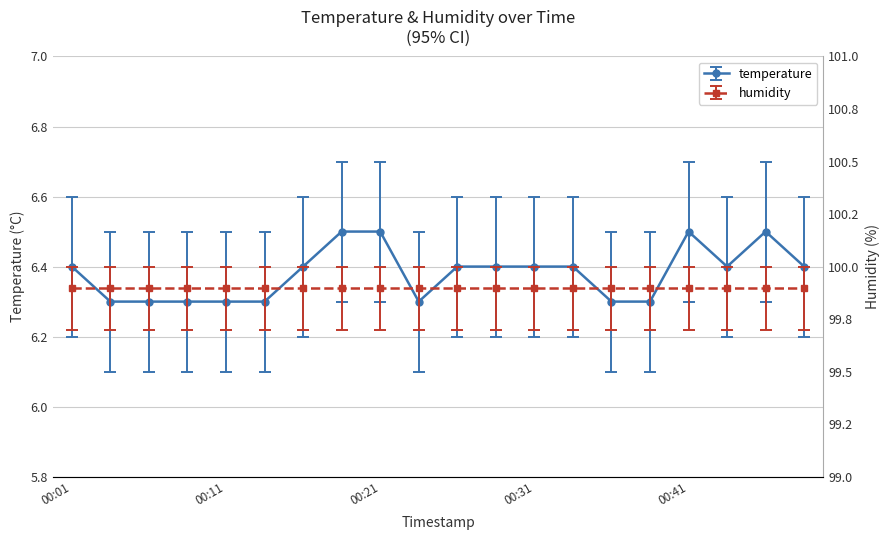

Approximately how many times larger is the value at 00:18 compared to 00:08?

1.0